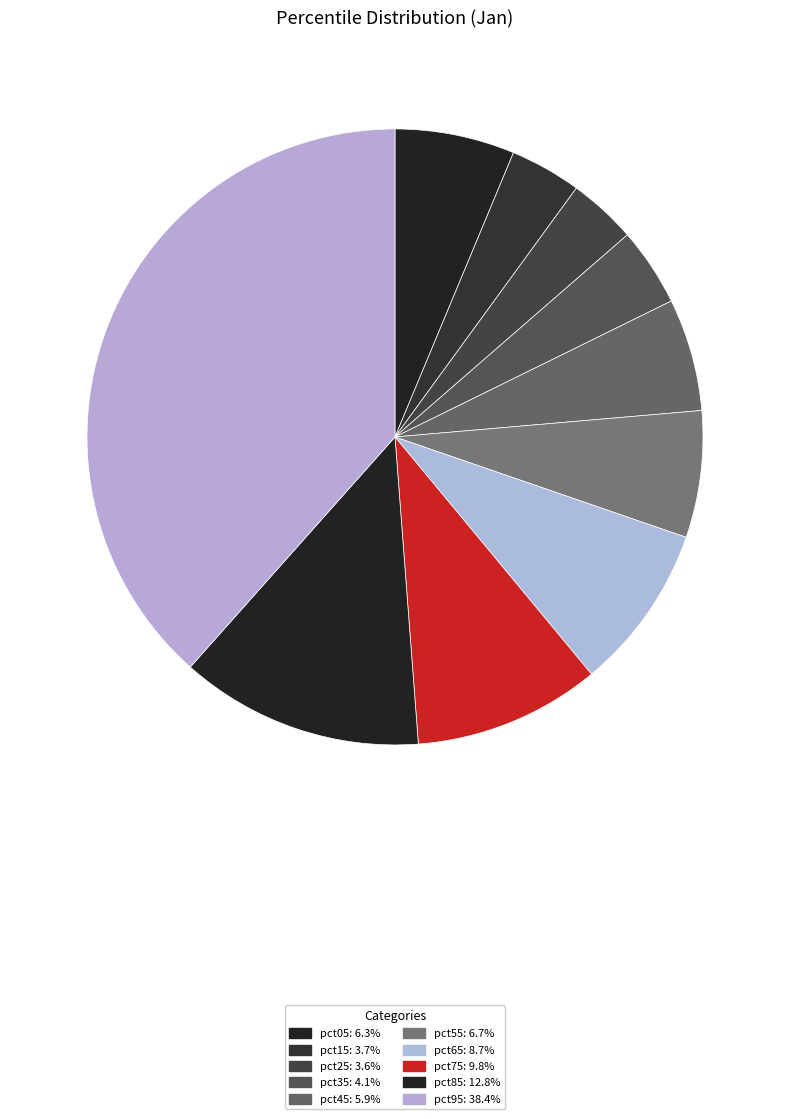

Does pct25 represent more than half of the total?

No